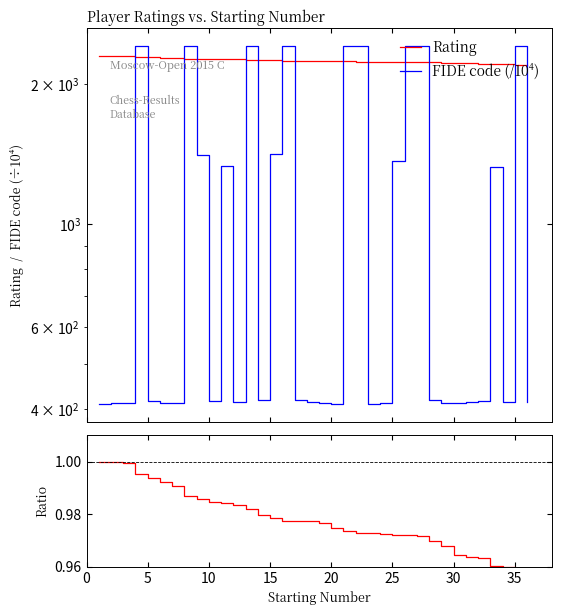

Which category has the lowest value in the Ratio series?

35